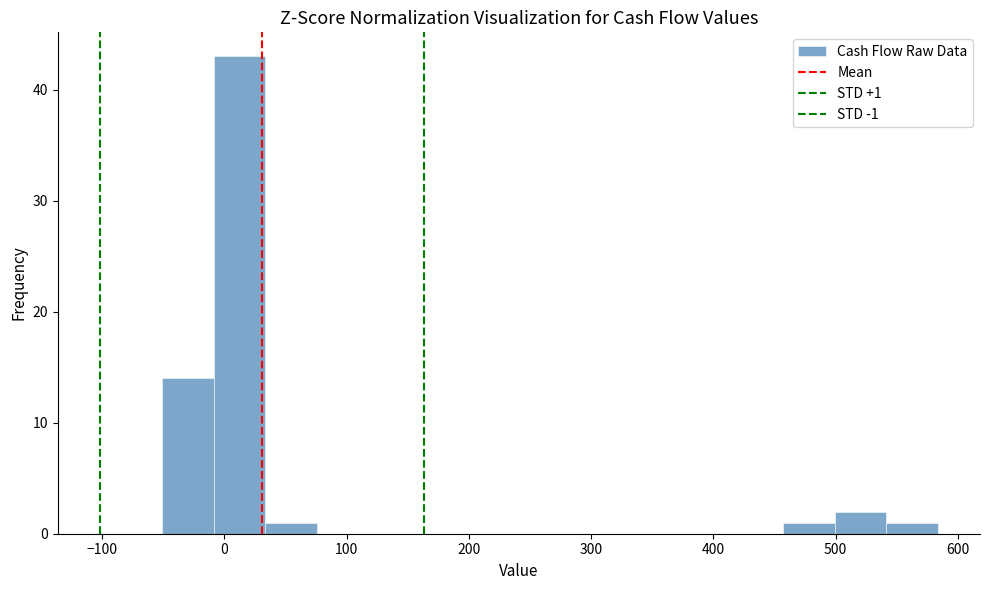

Over which range of the x-axis is the bar tallest?

-10 to 30